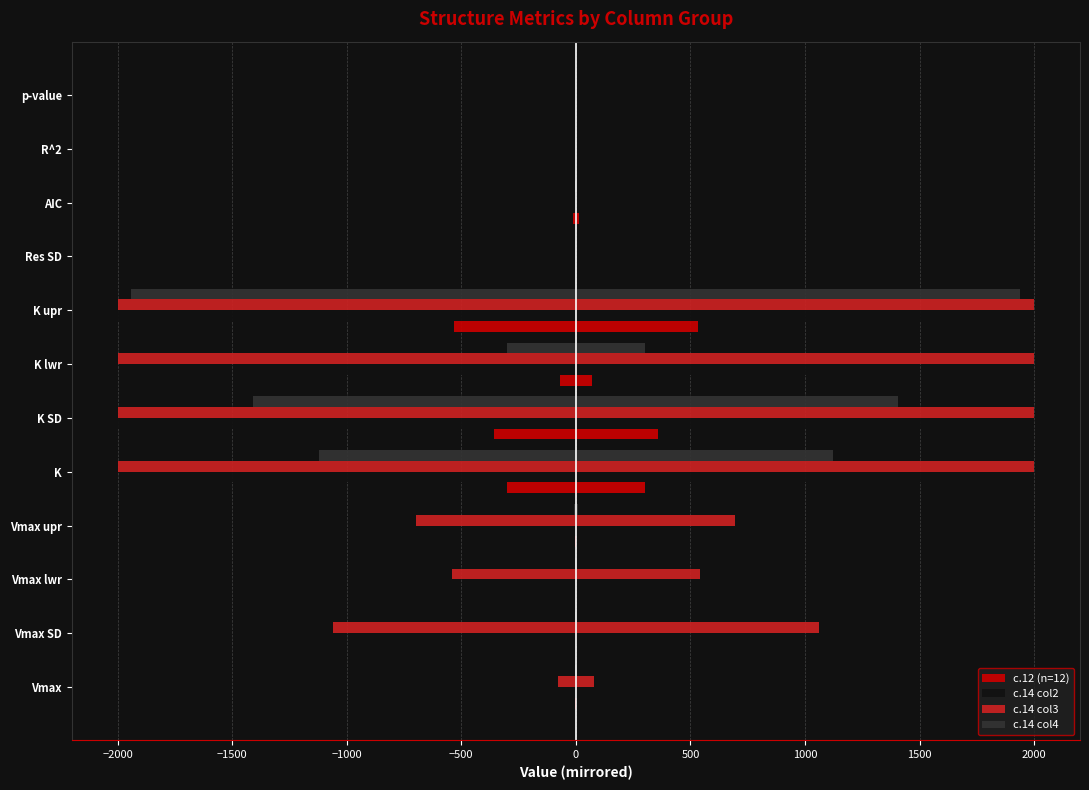

How many values in the c.14 col2 series are below -2?

7